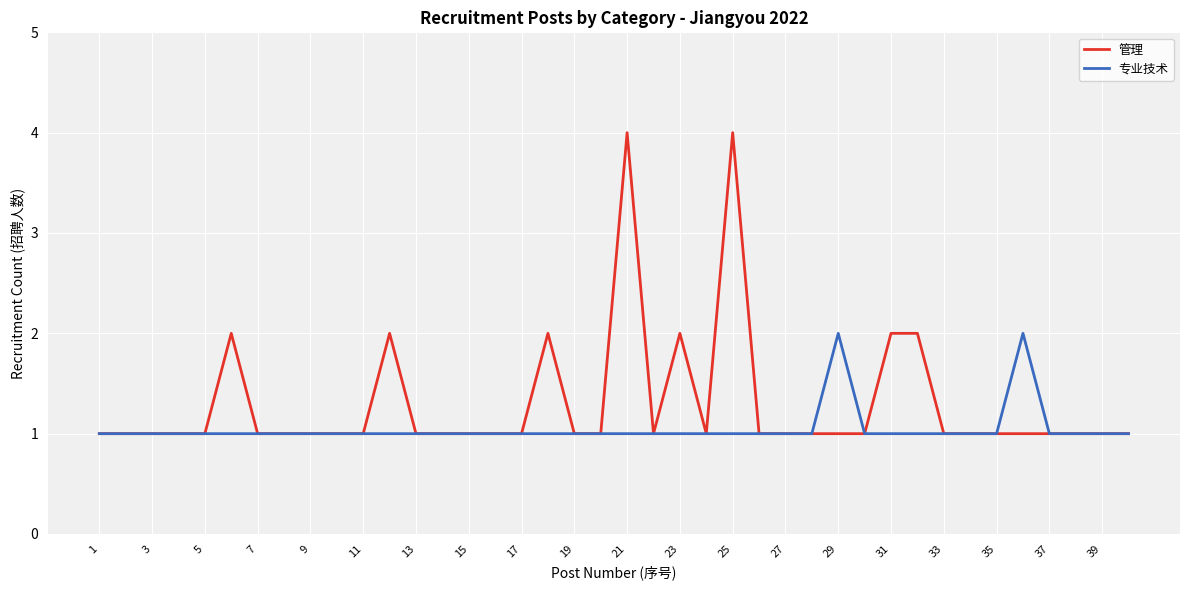

What is the average value of the 专业技术 series?

1